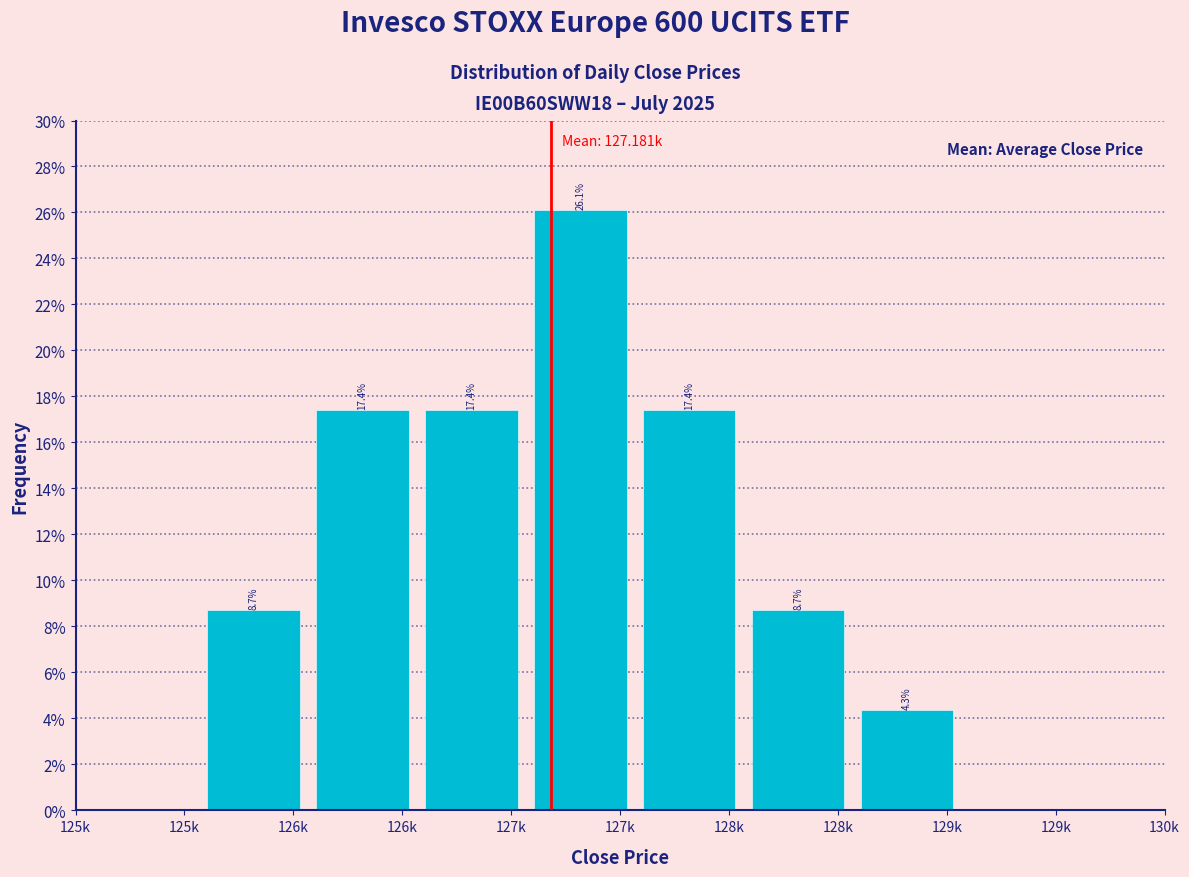

How many data points does each series have?

8